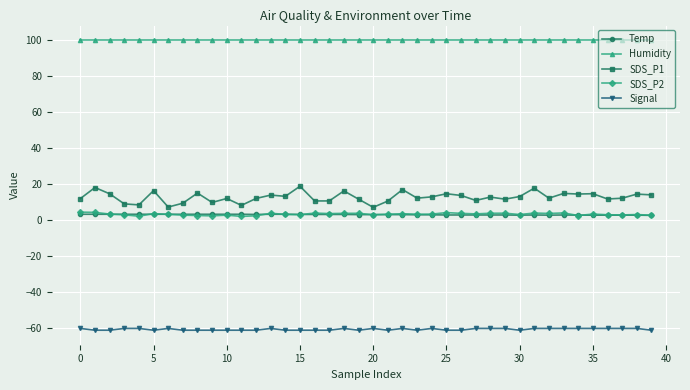

What is the average value of the Signal series?

-60.5